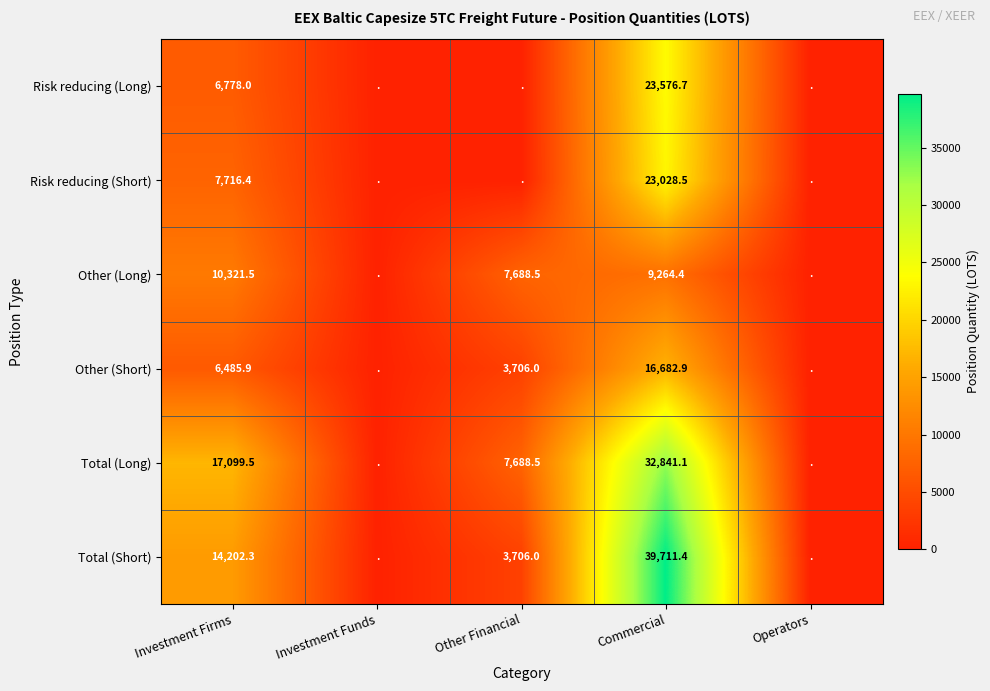

The value of Risk reducing (Long) at Commercial is 7588.3. True or false?

False